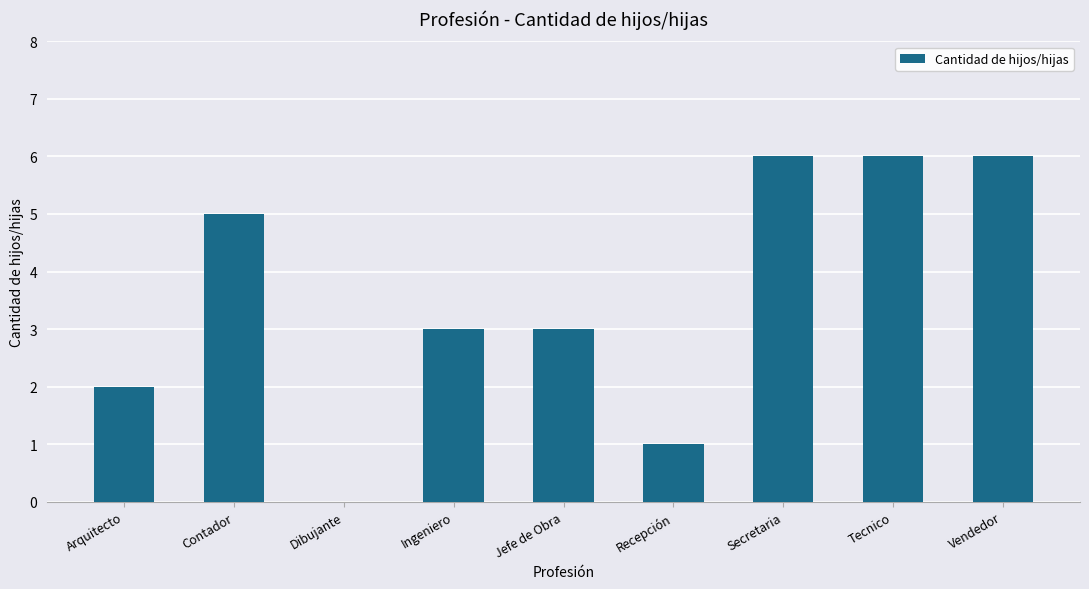

What is the ratio of the value at Tecnico to the value at Recepción?

6.0